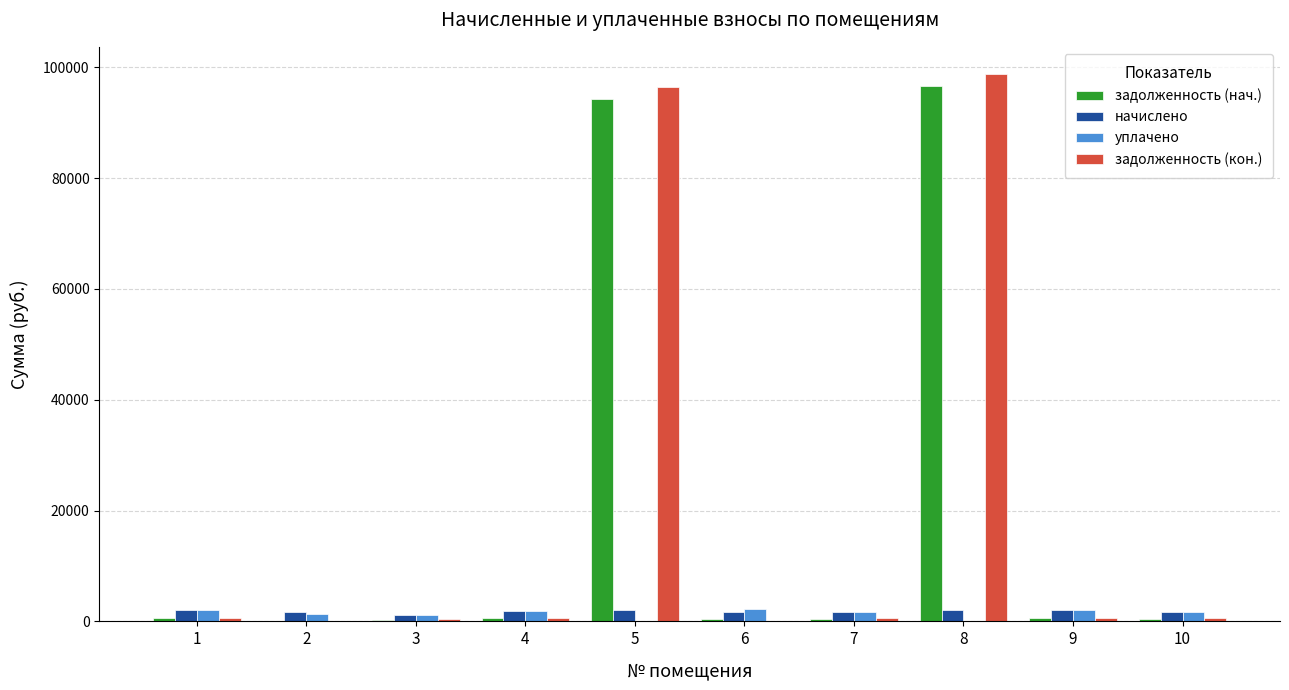

Which series has the widest spread of values?

задолженность (кон.)